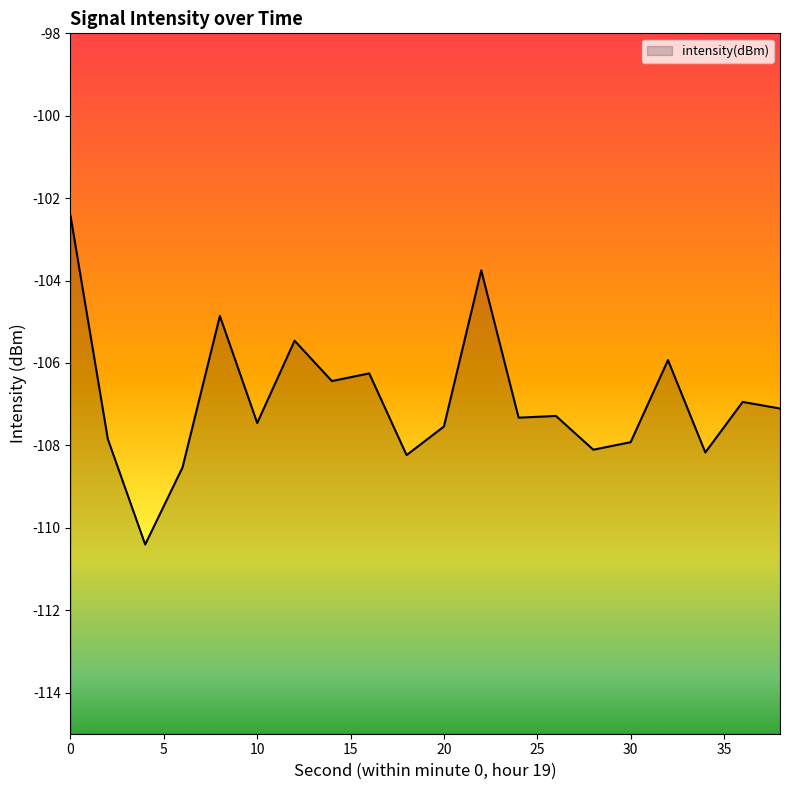

Which has a higher value, 17 or 30?

30